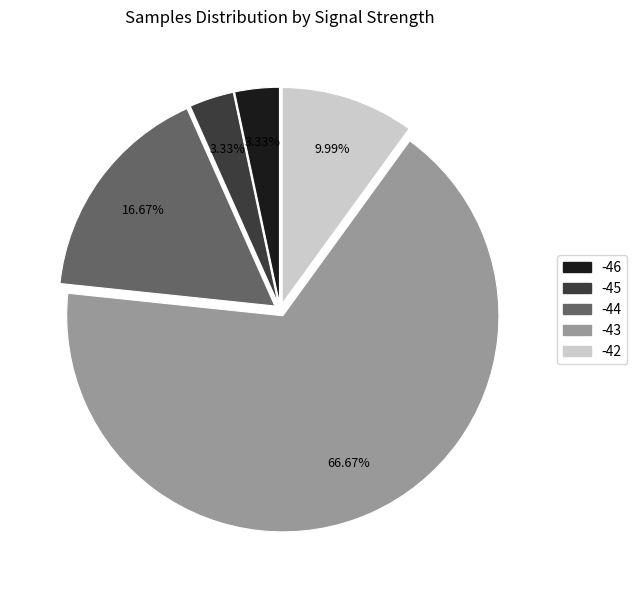

True or false: -43 accounts for 17% of the total.

False